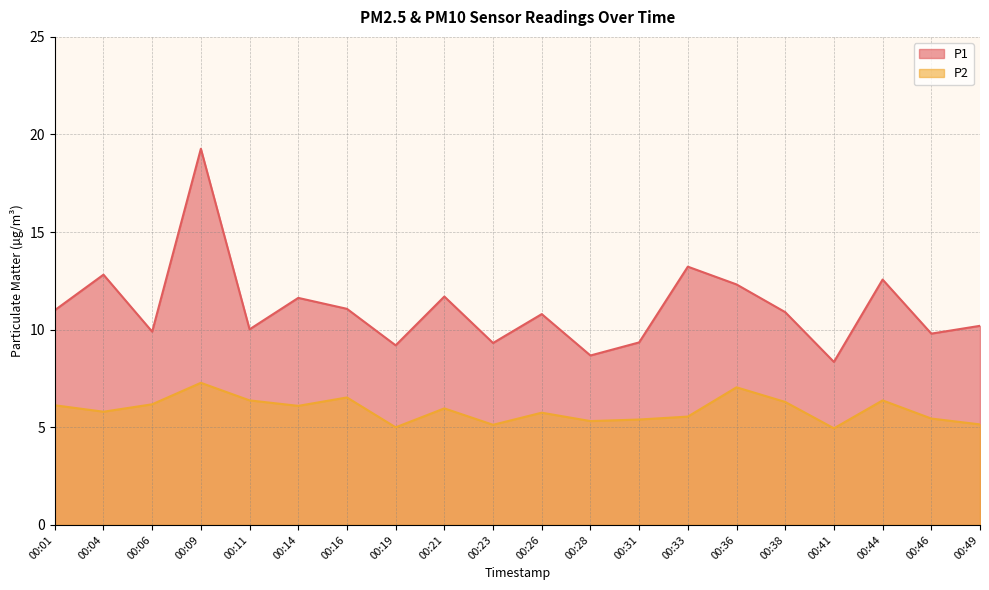

Reading right to left, list all the values displayed in this chart.

P1: 10.2	9.8	12.6	8.3	10.9	12.3	13.2	9.3	8.7	10.8	9.3	11.7	9.2	11.1	11.6	10.0	19.3	9.9	12.8	11.0
P2: 5.2	5.5	6.4	5.0	6.3	7.0	5.5	5.4	5.3	5.8	5.1	6.0	5.0	6.5	6.1	6.4	7.3	6.2	5.8	6.1